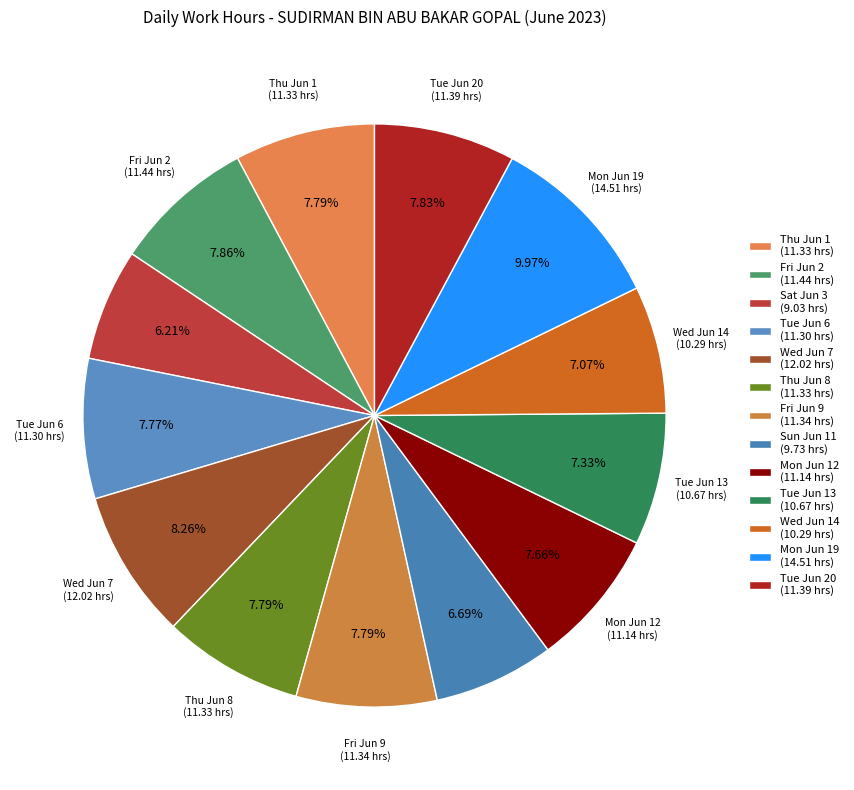

Count the number of slices in the pie.

13